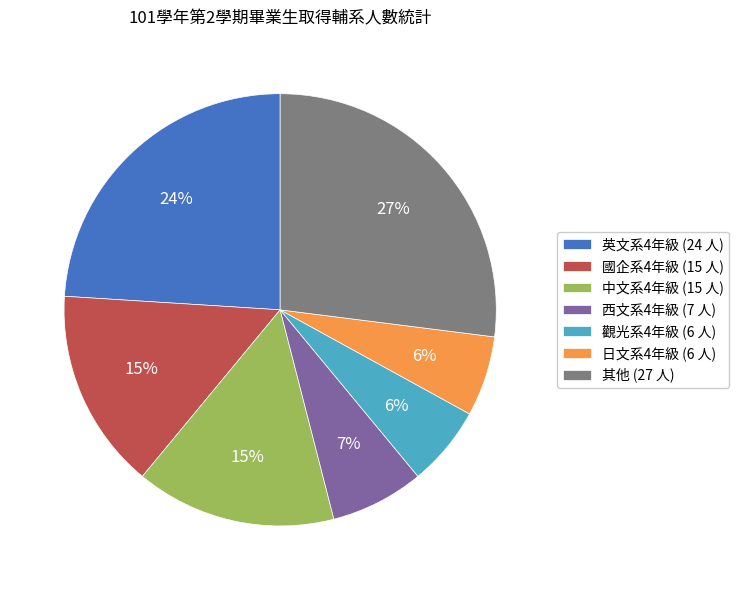

Which slice is the largest?

其他 (27 人)